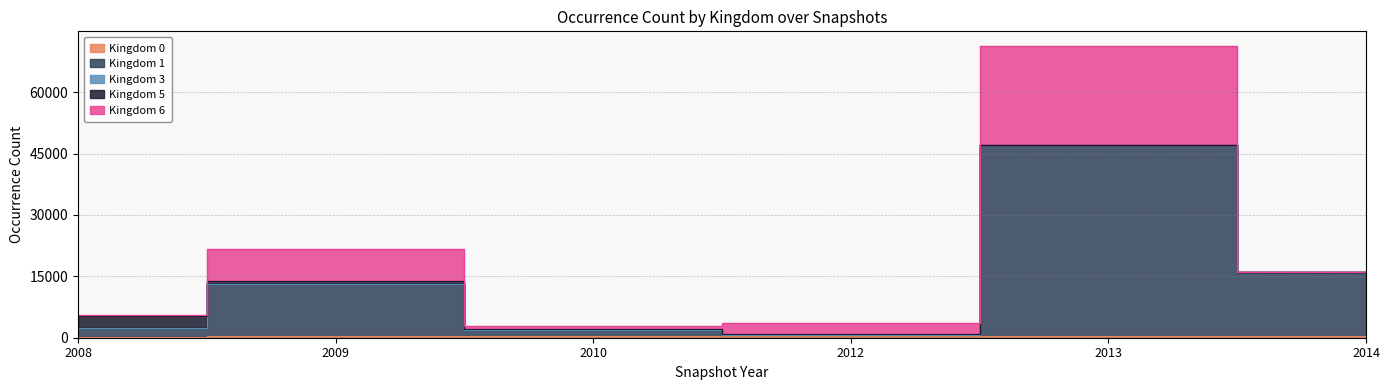

Which has a higher value, 2009 or 2012?

2012